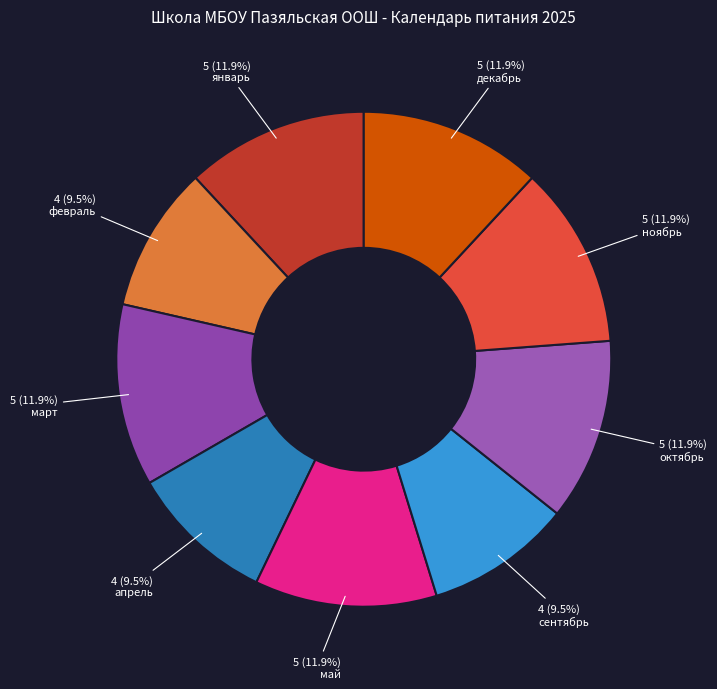

Which slice is the smallest?

февраль